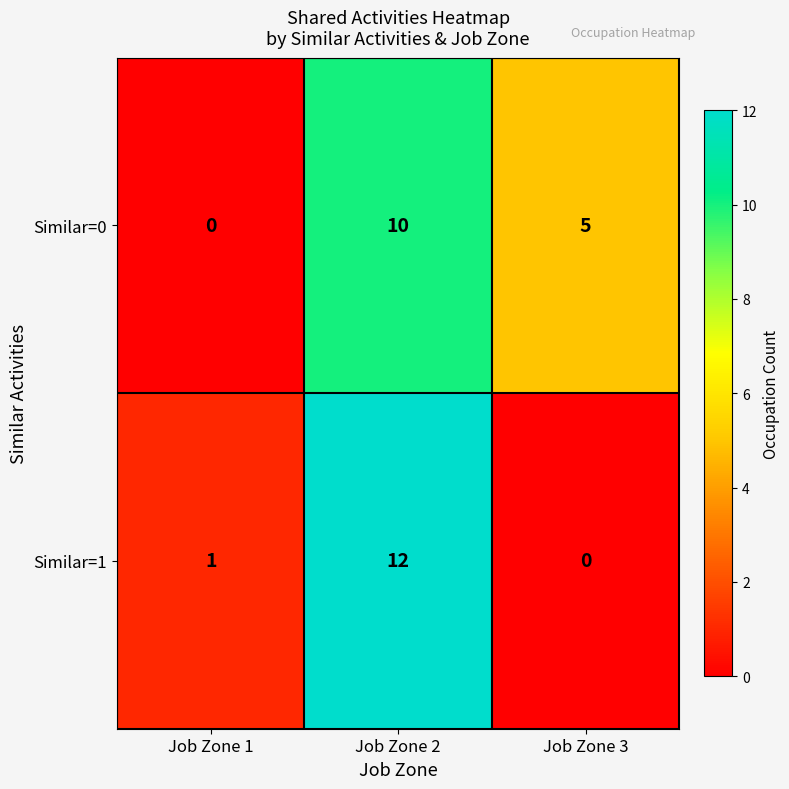

Which series changed the most between Job Zone 1 and Job Zone 3?

Similar=0